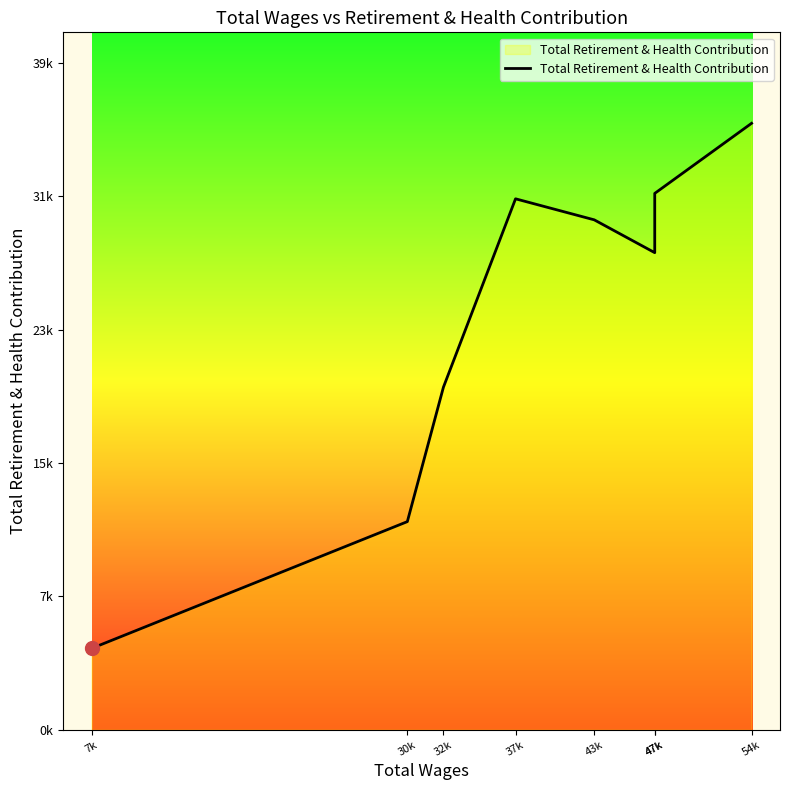

Reading left to right, extract all data points from this chart.

7k=4824	30k=12339	32k=20305	37k=31472	43k=30226	47k=28280	47k=31793	54k=35947